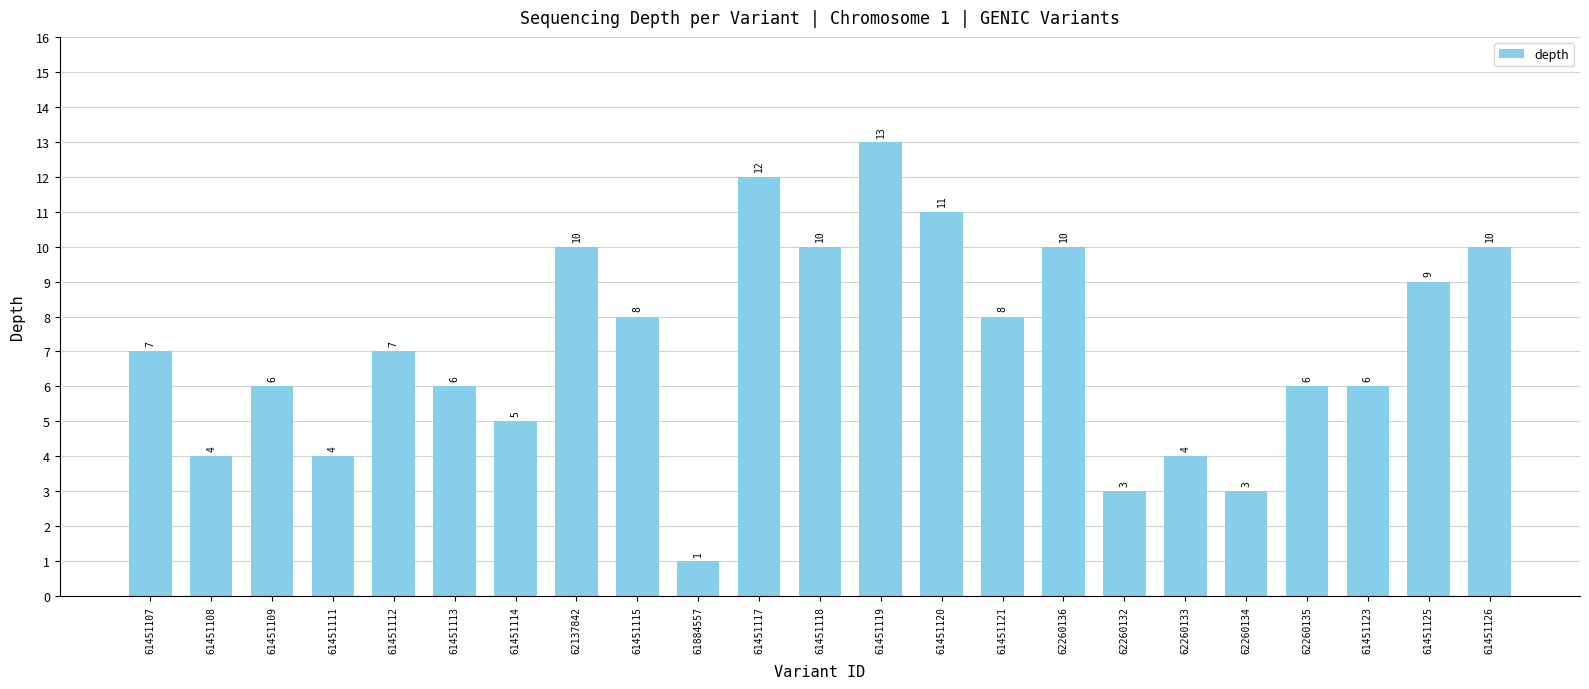

How many bars are there in total?

23